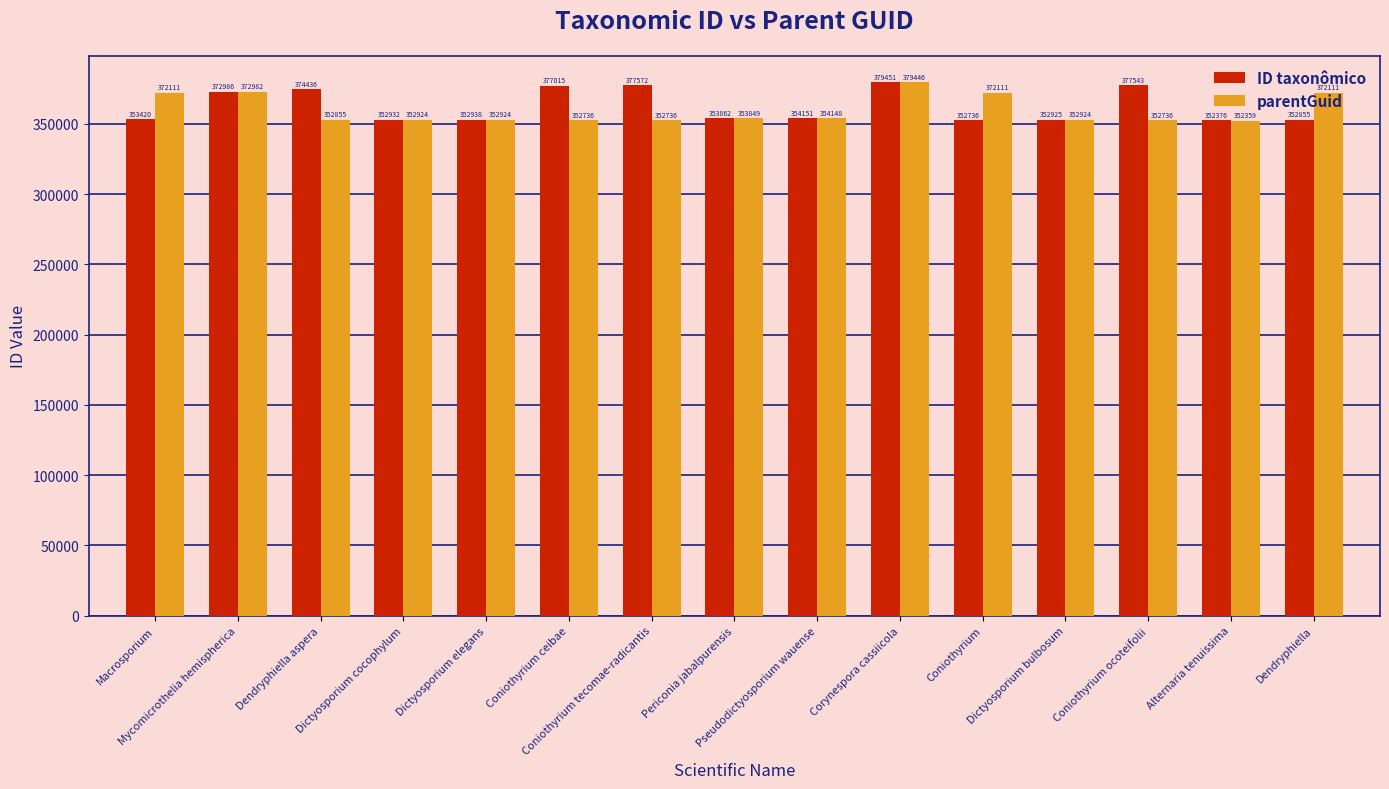

What is the difference between the highest and lowest values at Macrosporium?

18691